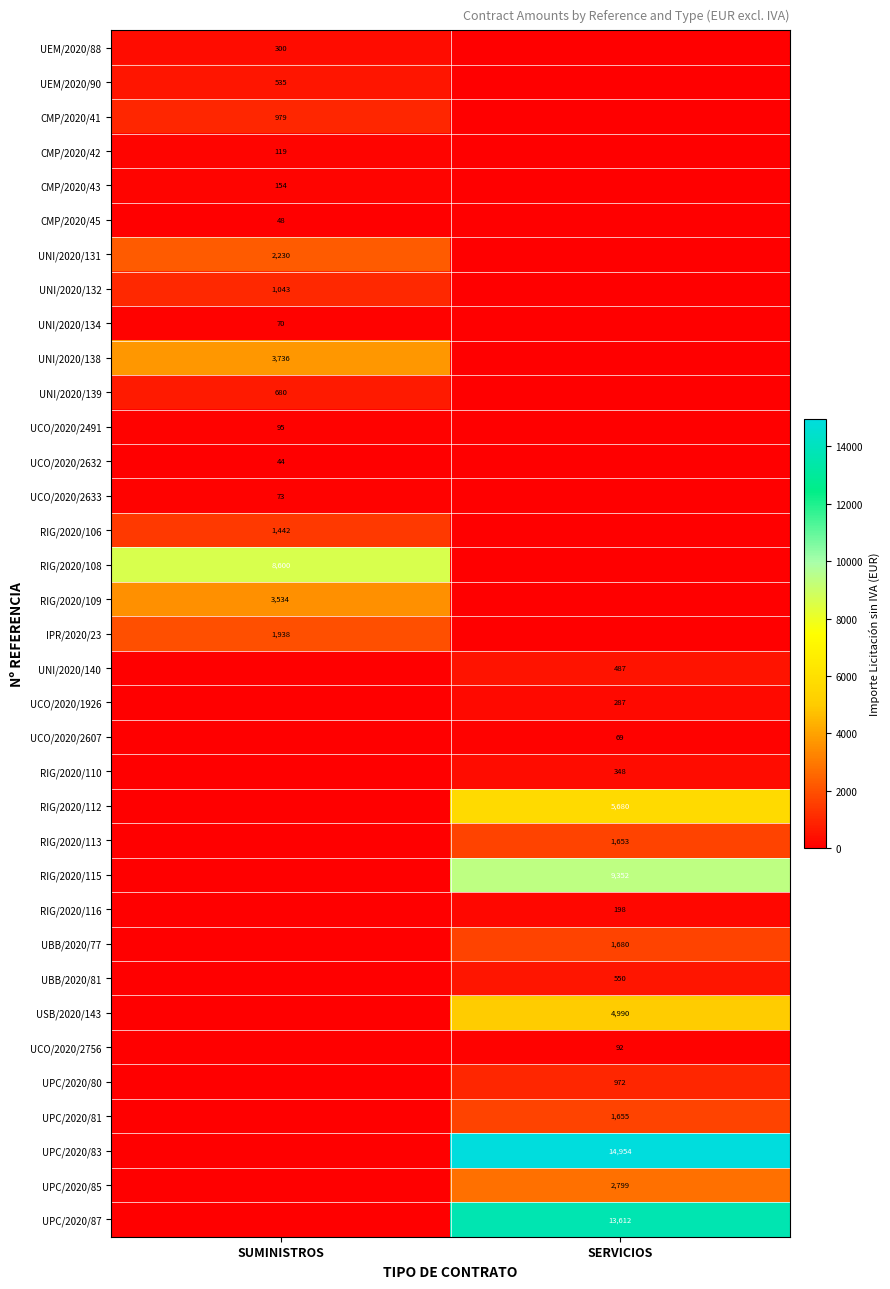

Count the number of categories in the chart.

2